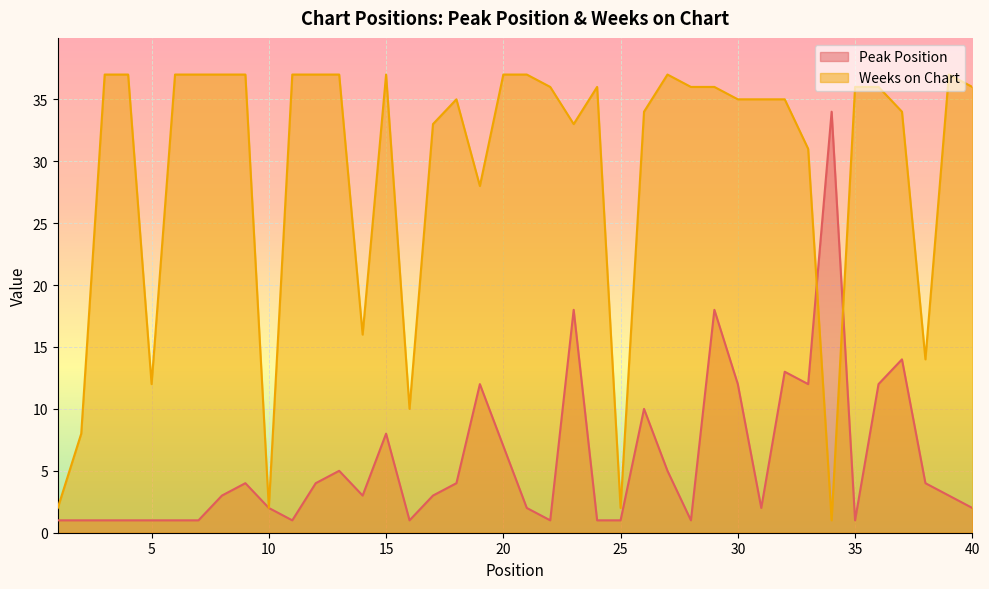

Rank the series by their maximum value, from lowest to highest.

Peak Position, Weeks on Chart